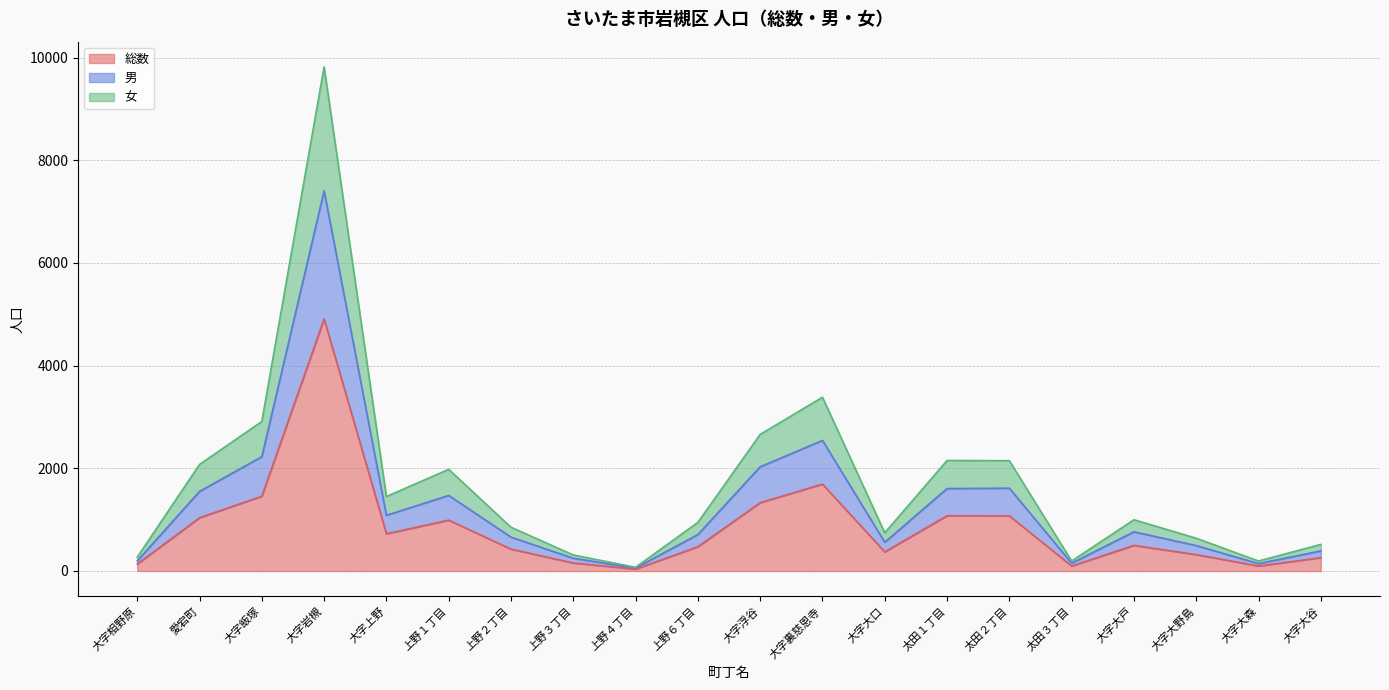

Is the value of 男 at 上野１丁目 greater than the value of 総数 at 大字大戸?

Yes